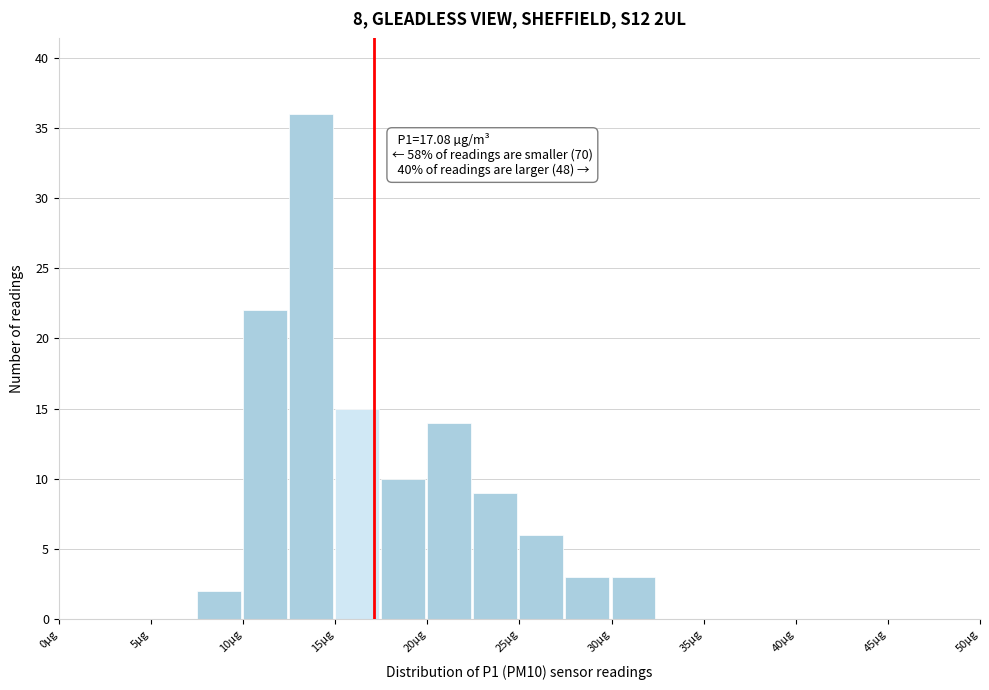

Which range on the x-axis has the tallest bar?

12.5 to 15.0